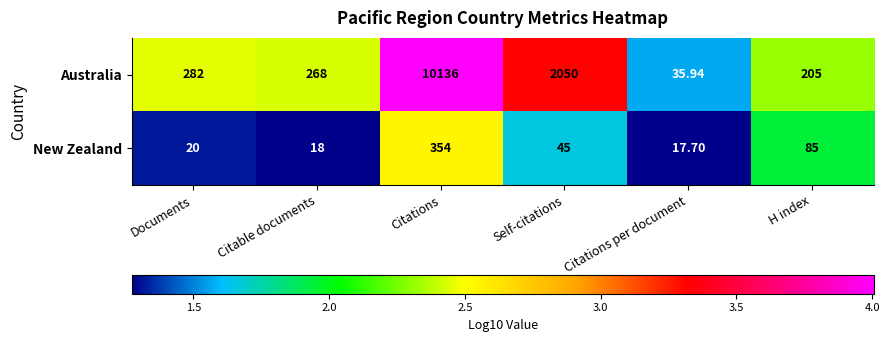

Is the value of New Zealand at Documents greater than the value of Australia at Self-citations?

No